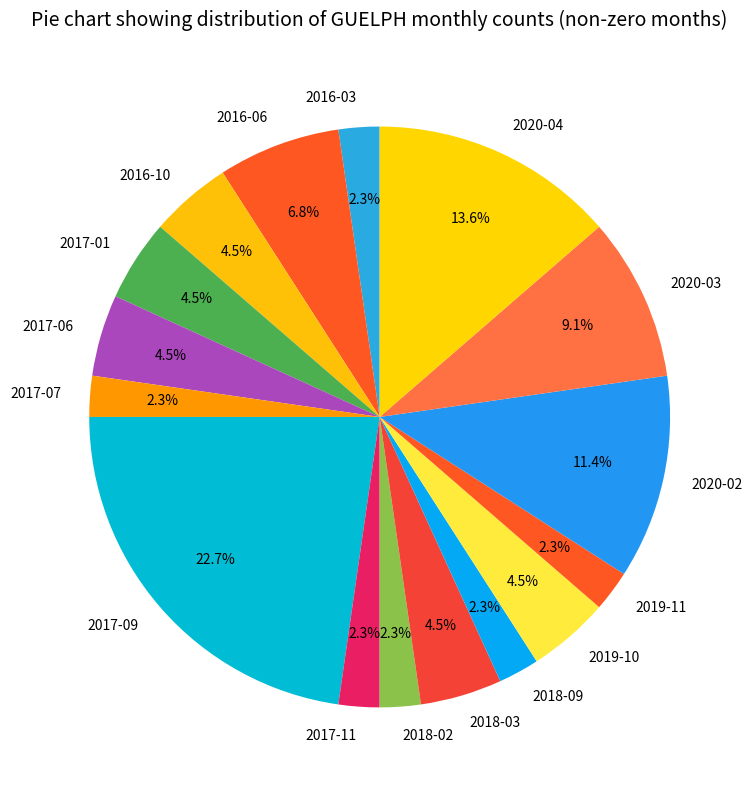

Which slice is the largest?

2017-09